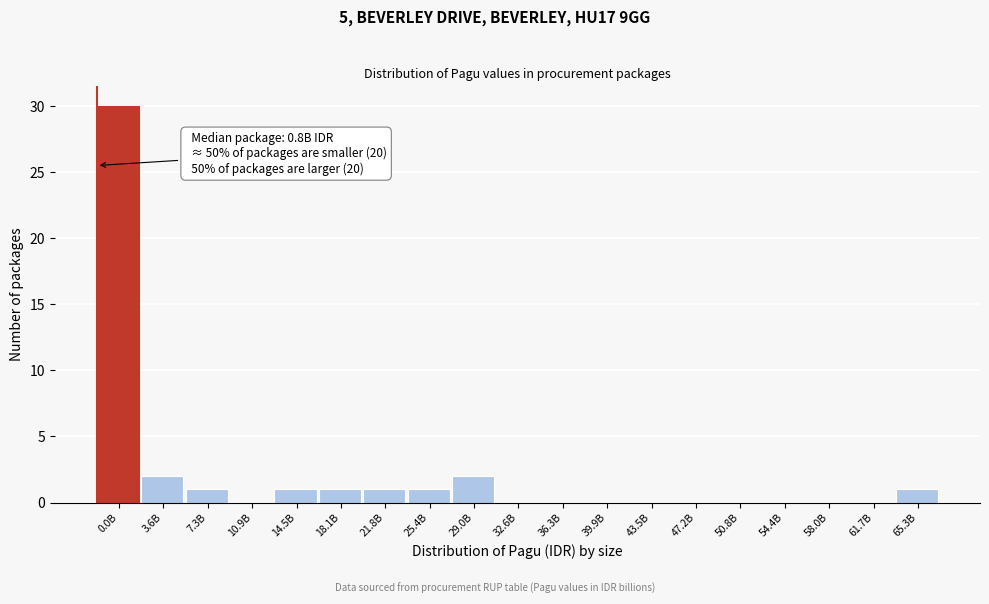

Reading left to right, extract all data points from this chart.

0.0B=30	3.6B=2	7.3B=1	10.9B=0	14.5B=1	18.1B=1	21.8B=1	25.4B=1	29.0B=2	32.6B=0	36.3B=0	39.9B=0	43.5B=0	47.2B=0	50.8B=0	54.4B=0	58.0B=0	61.7B=0	65.3B=1